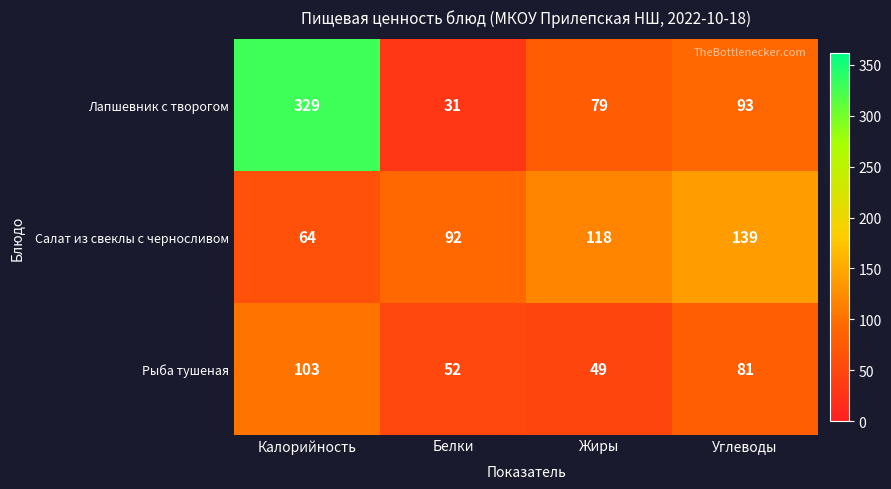

At which category does the chart reach its minimum across all series?

Белки